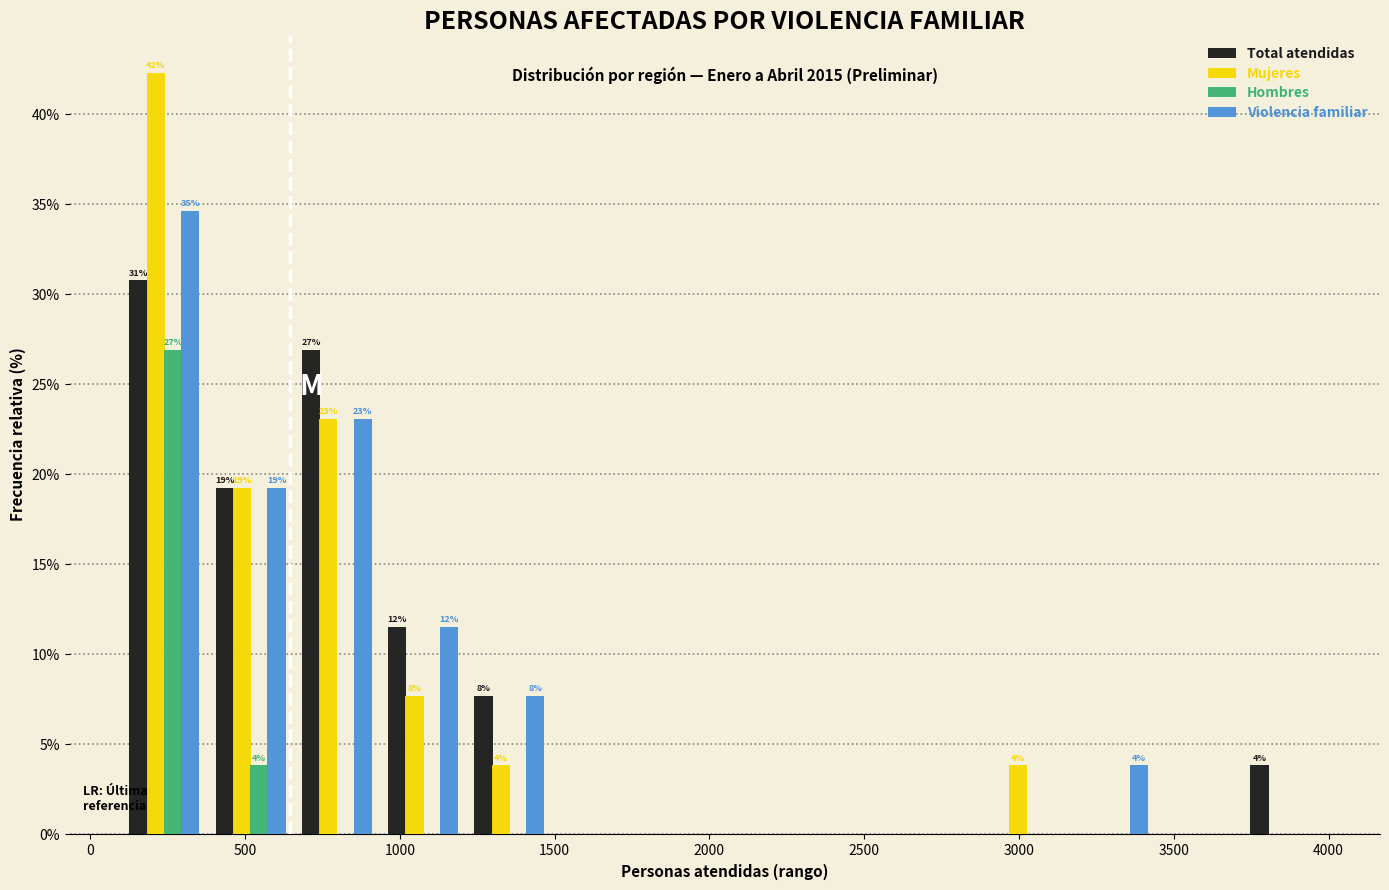

In the Mujeres series, which range on the x-axis has the tallest bar?

100 to 400